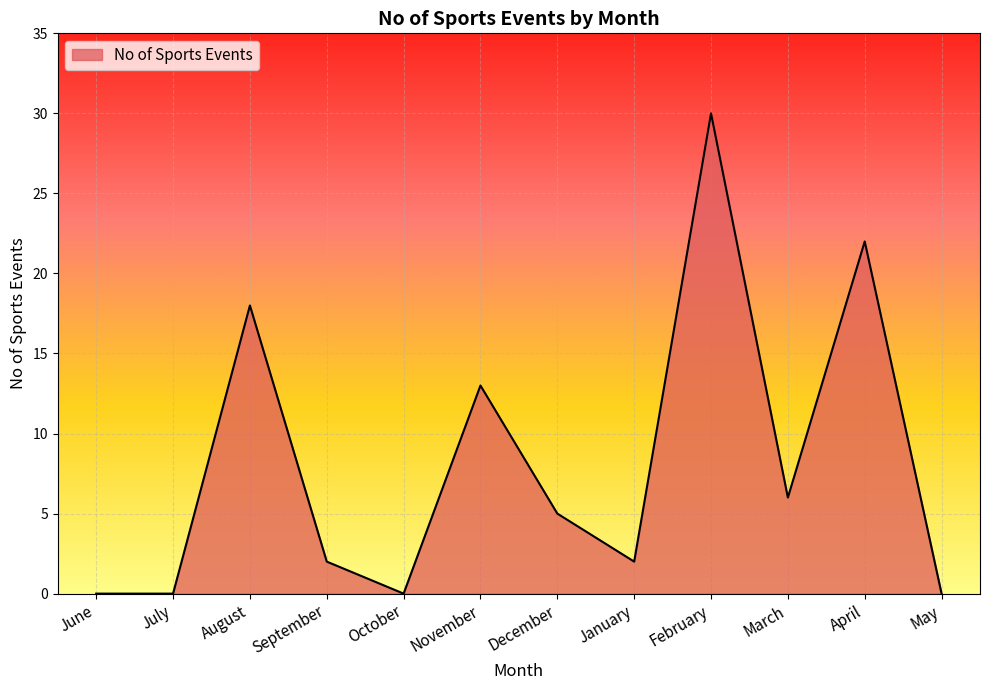

What is the greatest value displayed?

30